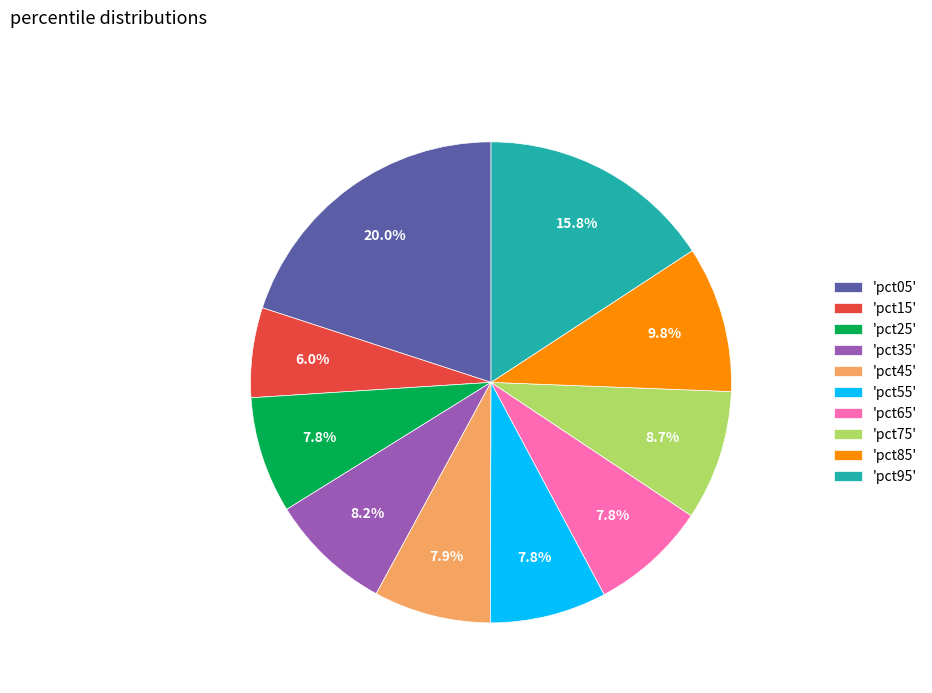

Is there any slice that represents more than half of the pie?

No